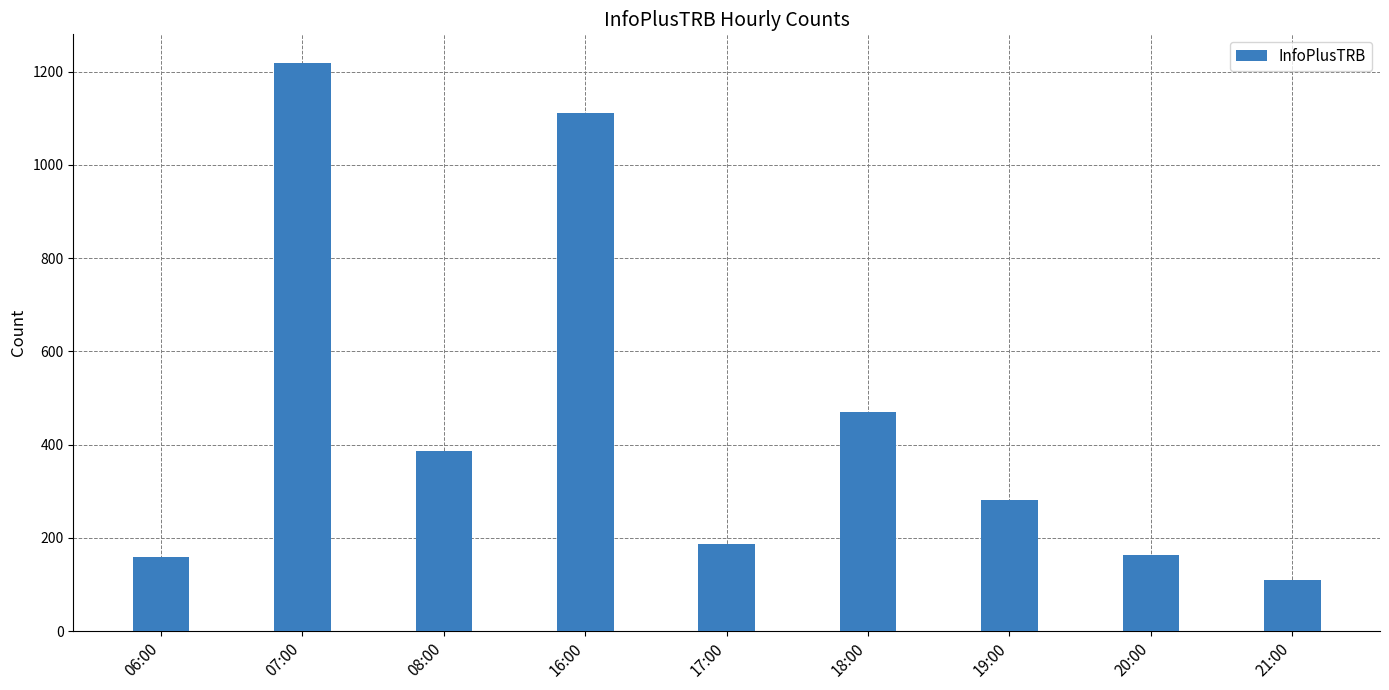

What is the value of the 7th bar from the left?

281